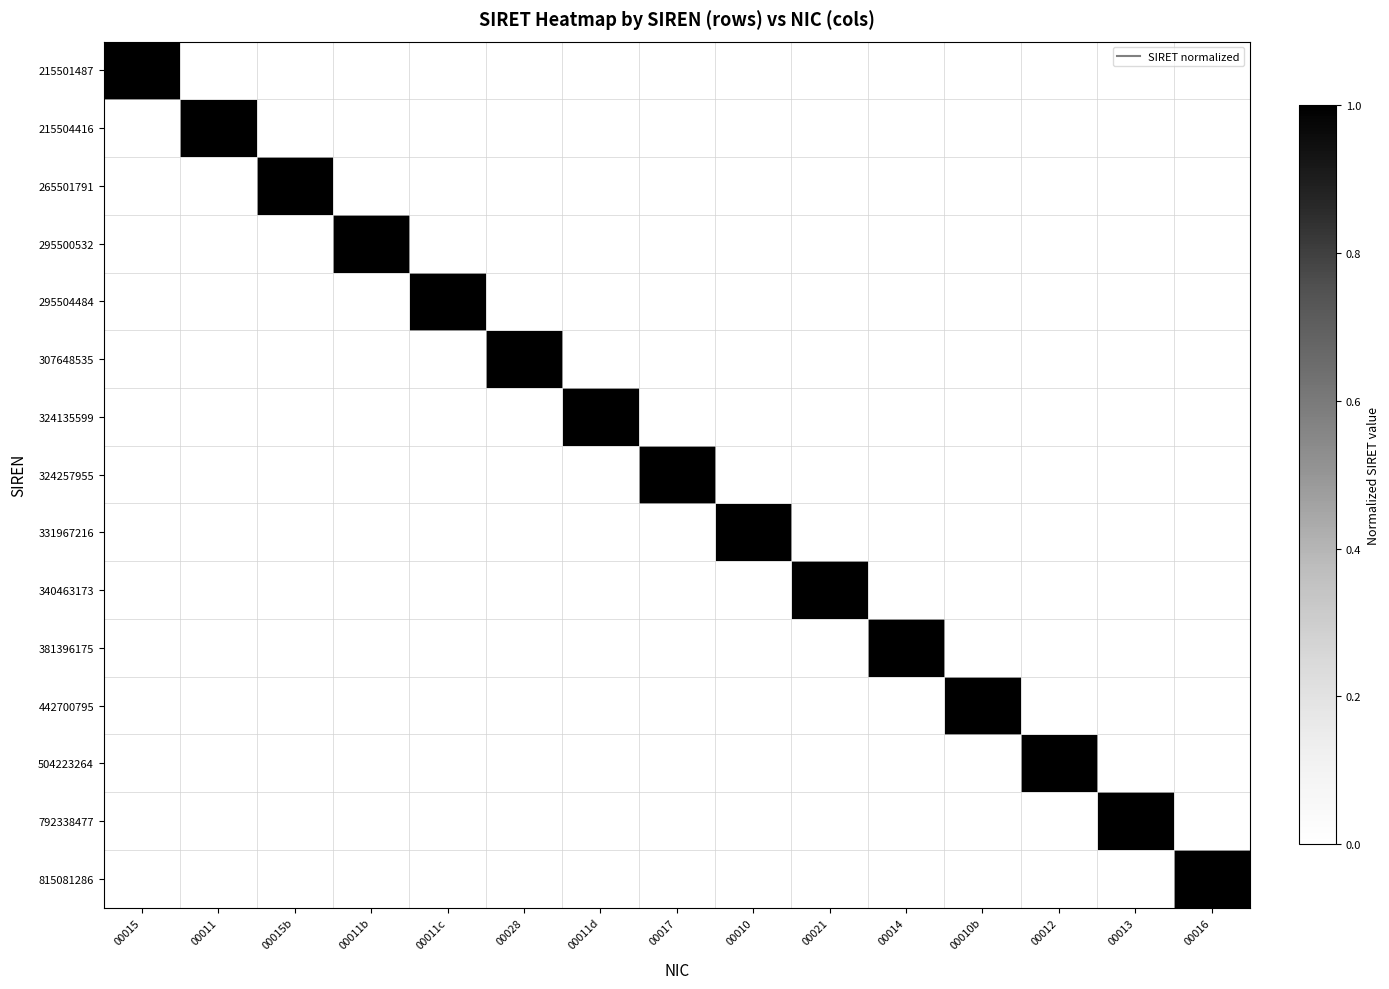

What is the total value across all series at 00010b?

1